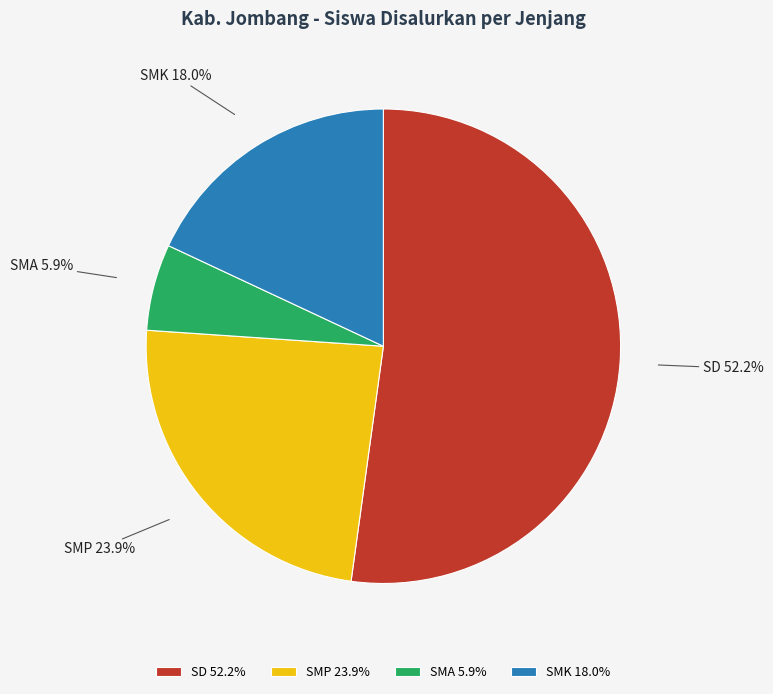

Does SD account for over 50% of the chart?

Yes